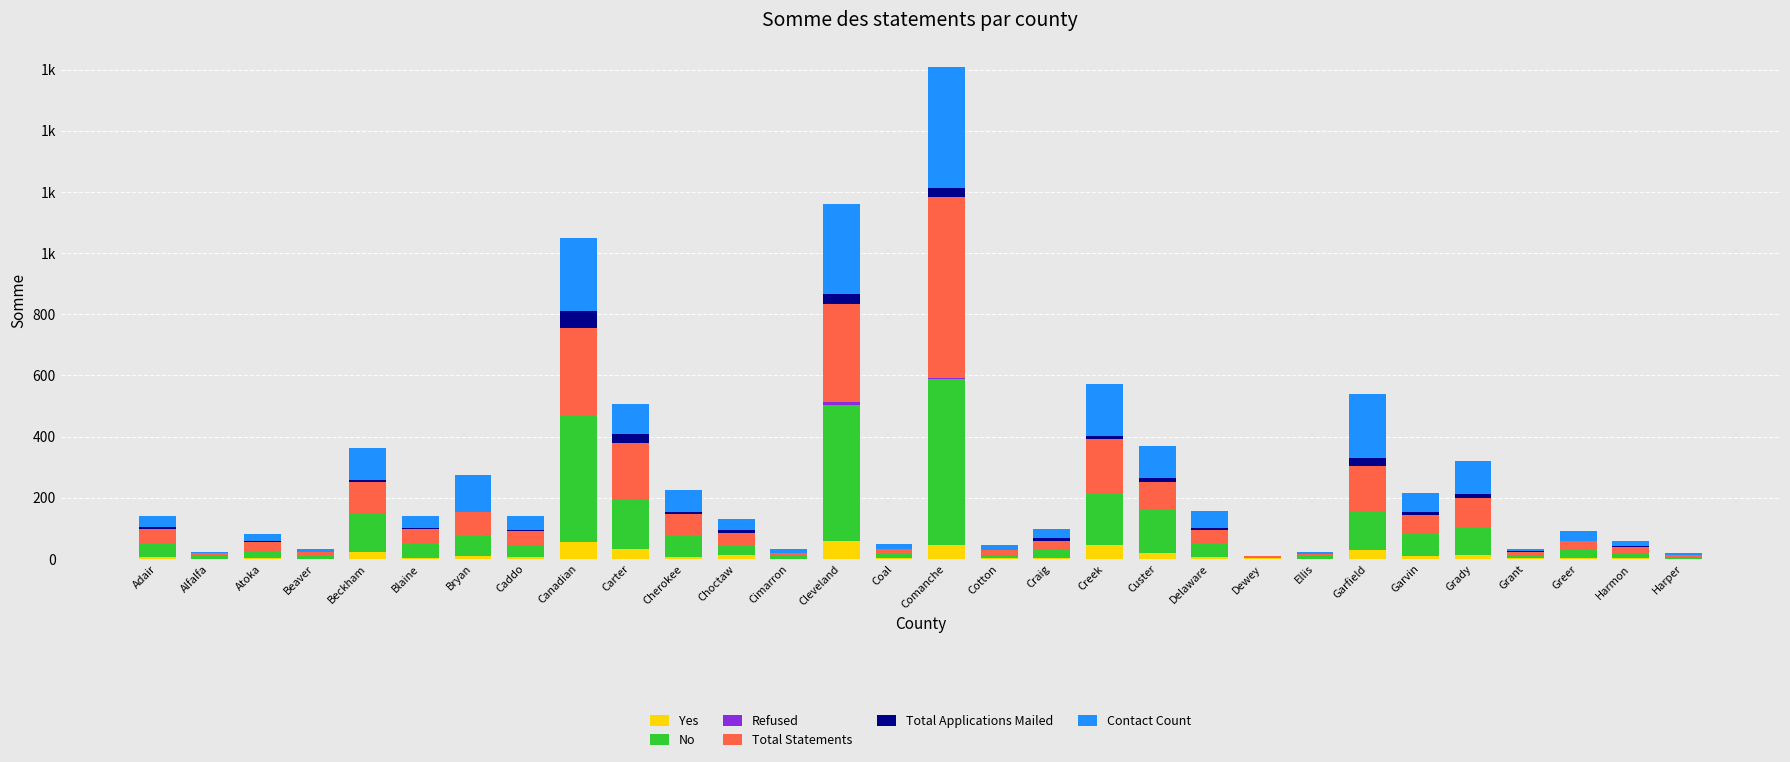

The value of No at Cherokee is 67. True or false?

True